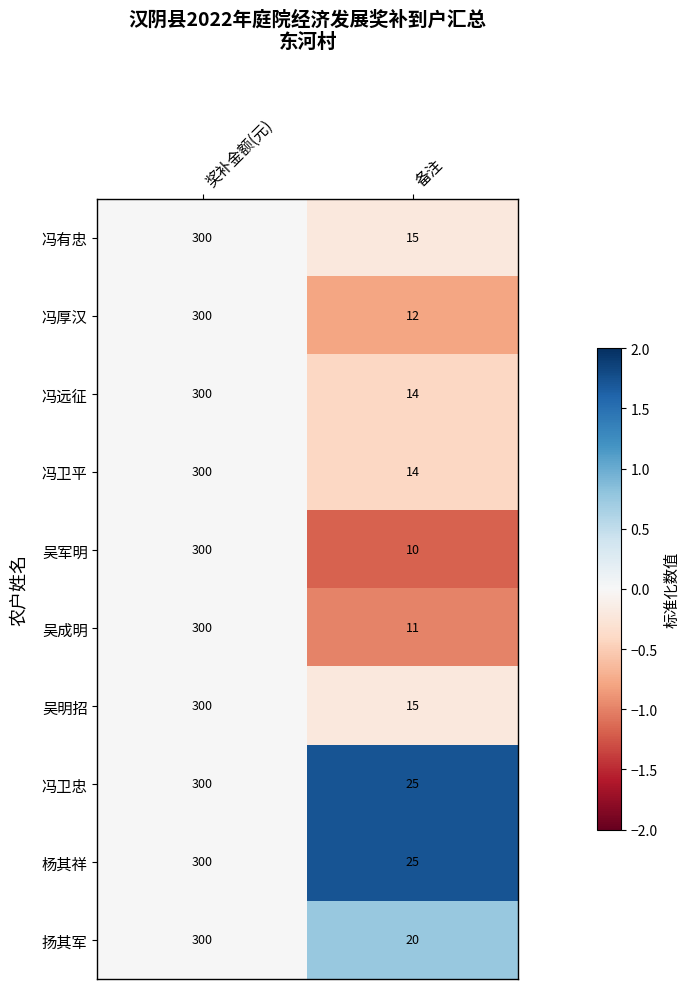

Reading left to right, what are all the values shown in this chart?

冯有忠: 奖补金额(元)=300	备注=15
冯厚汉: 奖补金额(元)=300	备注=12
冯远征: 奖补金额(元)=300	备注=14
冯卫平: 奖补金额(元)=300	备注=14
吴军明: 奖补金额(元)=300	备注=10
吴成明: 奖补金额(元)=300	备注=11
吴明招: 奖补金额(元)=300	备注=15
冯卫忠: 奖补金额(元)=300	备注=25
杨其祥: 奖补金额(元)=300	备注=25
扬其军: 奖补金额(元)=300	备注=20